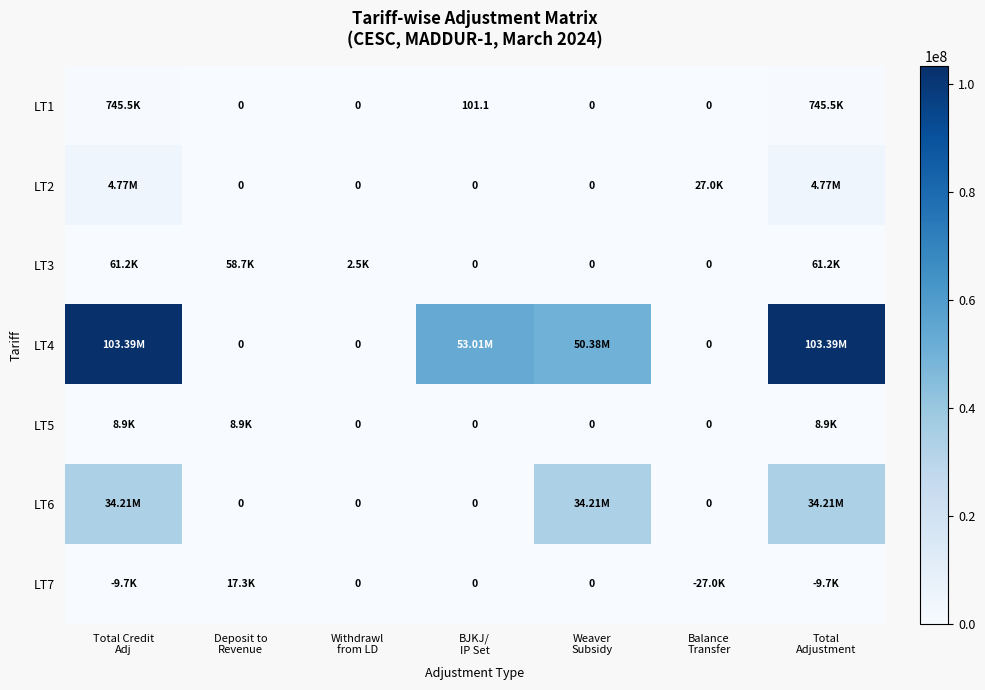

Which series has the largest total across all categories?

LT4